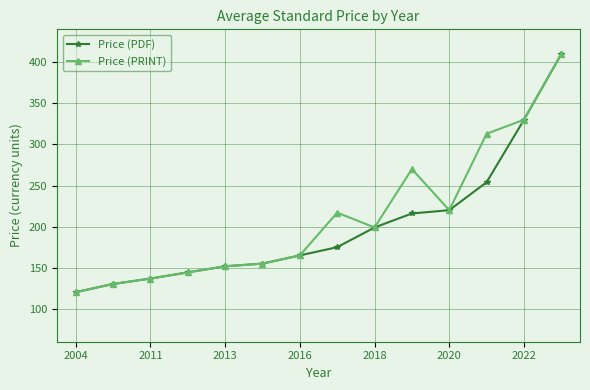

What is the maximum value shown in the chart?

410.0